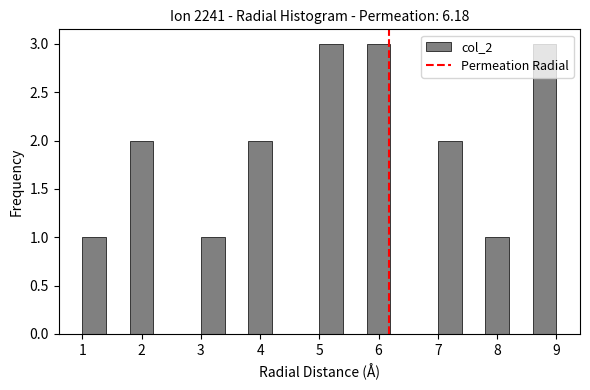

Reading left to right, list every bar in this chart as the range it spans on the x-axis followed by its height. The values are not printed on the chart, so give them approximately, as read against the axis.

1.0 to 1.4: 1
1.4 to 1.8: 0
1.8 to 2.2: 2
2.2 to 2.6: 0
2.6 to 3.0: 0
3.0 to 3.4: 1
3.4 to 3.8: 0
3.8 to 4.2: 2
4.2 to 4.6: 0
4.6 to 5.0: 0
5.0 to 5.4: 3
5.4 to 5.8: 0
5.8 to 6.2: 3
6.2 to 6.6: 0
6.6 to 7.0: 0
7.0 to 7.4: 2
7.4 to 7.8: 0
7.8 to 8.2: 1
8.2 to 8.6: 0
8.6 to 9.0: 3